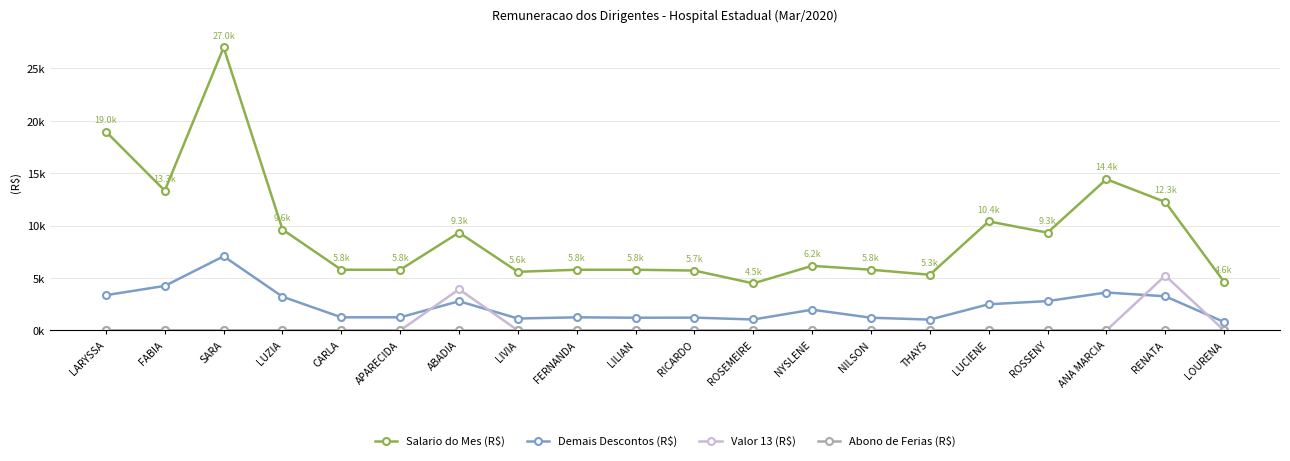

True or false: Abono de Ferias (R$) and Valor 13 (R$) cross at least once.

False